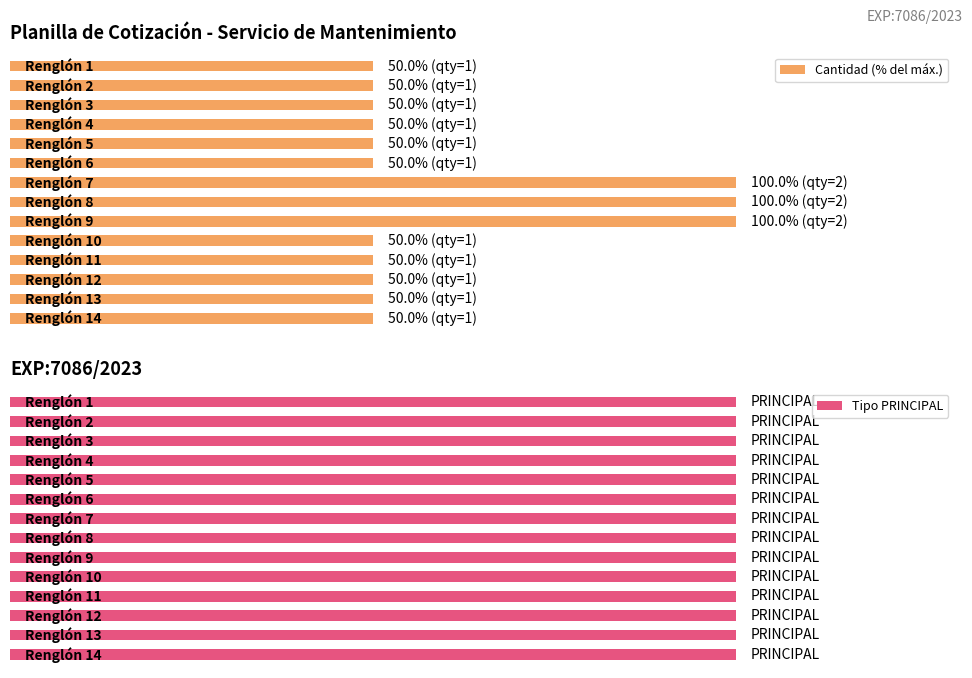

What is the value of the Cantidad (% del máx.) bar at the 4th from the left?

50.0